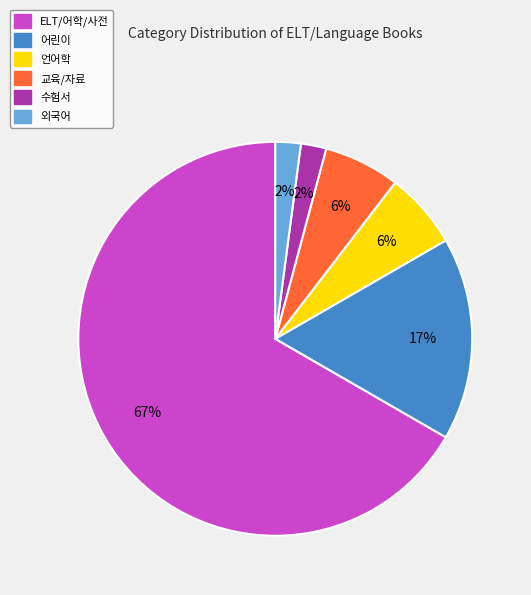

Combined, do 교육/자료 and 외국어 account for over 50%?

No